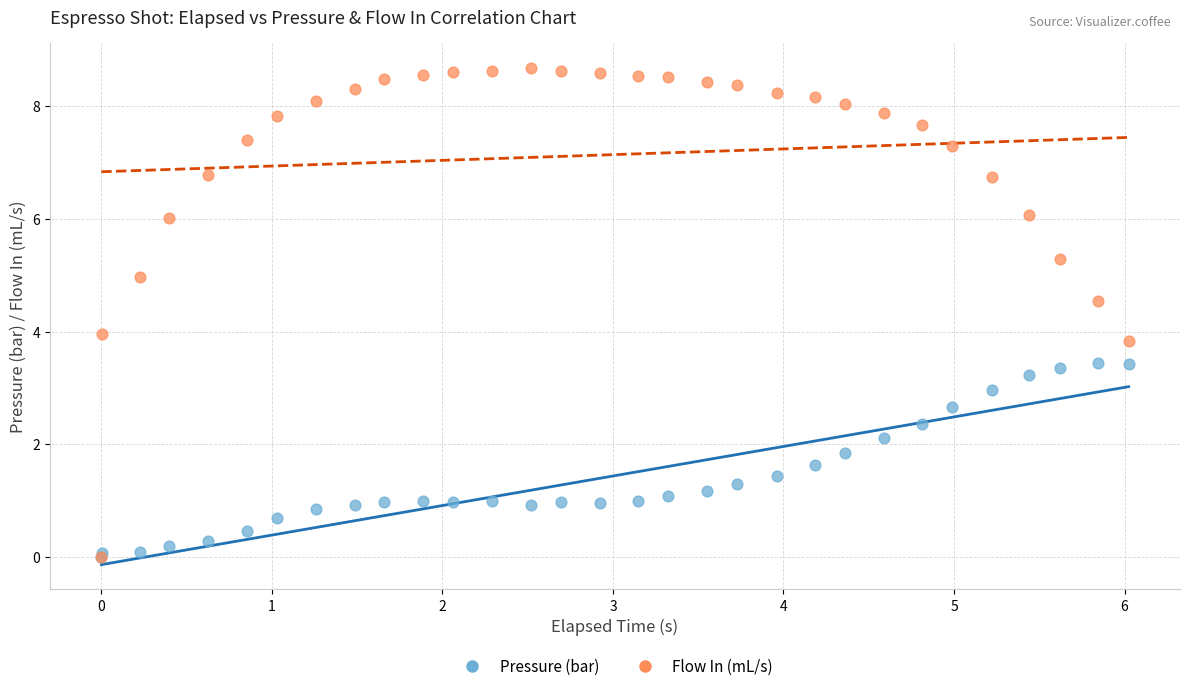

What are all the series names shown in the legend?

Pressure (bar), Flow In (mL/s)